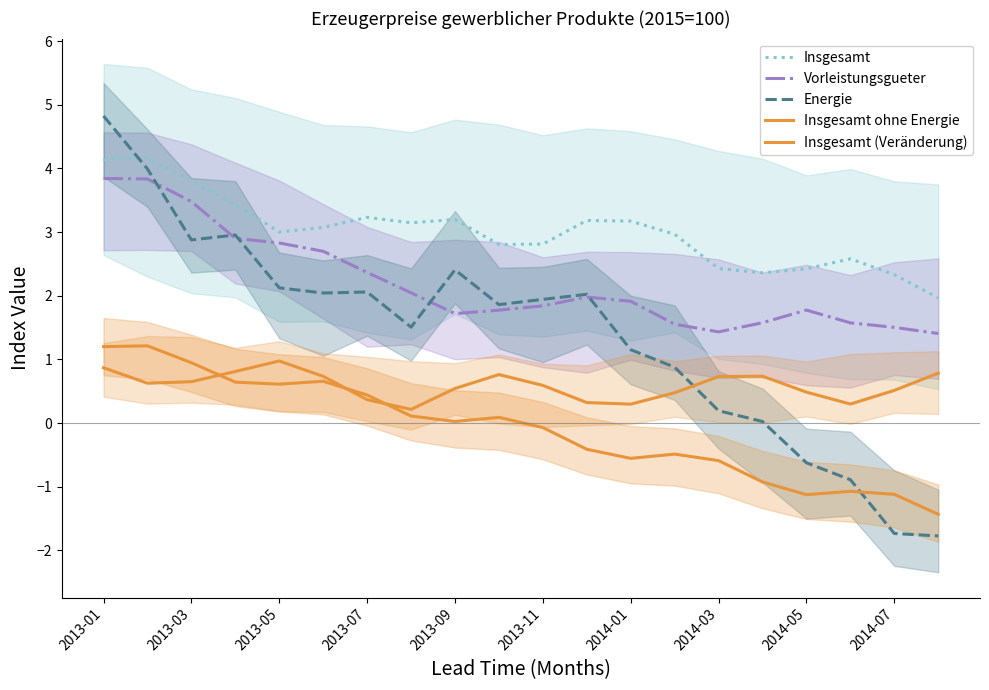

Reading left to right, list all the values displayed in this chart.

Insgesamt: 4.1	4.2	3.8	3.4	3.0	3.1	3.2	3.1	3.2	2.8	2.8	3.2	3.2	3.0	2.4	2.4	2.4	2.6	2.3	2.0
Vorleistungsgueter: 3.8	3.8	3.5	2.9	2.8	2.7	2.4	2.0	1.7	1.8	1.8	2.0	1.9	1.6	1.4	1.6	1.8	1.6	1.5	1.4
Energie: 4.8	4.0	2.9	3.0	2.1	2.0	2.1	1.5	2.4	1.9	1.9	2.0	1.2	0.9	0.2	0.0	-0.6	-0.9	-1.7	-1.8
Insgesamt ohne Energie: 0.9	0.6	0.6	0.8	1.0	0.7	0.4	0.2	0.5	0.8	0.6	0.3	0.3	0.5	0.7	0.7	0.5	0.3	0.5	0.8
Insgesamt (Veränderung): 1.2	1.2	0.9	0.6	0.6	0.7	0.4	0.1	0.0	0.1	-0.1	-0.4	-0.6	-0.5	-0.6	-0.9	-1.1	-1.1	-1.1	-1.4